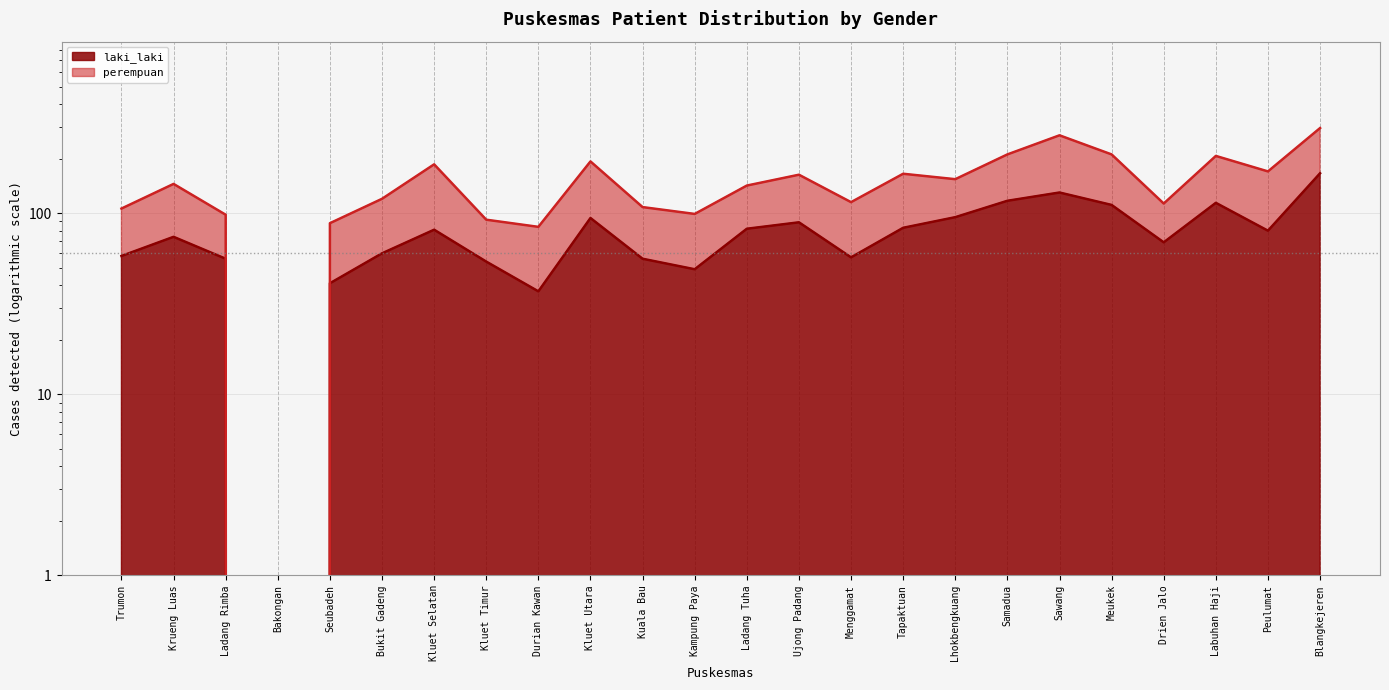

Rank the categories by value from highest to lowest.

Blangkejeren, Sawang, Samadua, Labuhan Haji, Meukek, Lhokbengkuang, Kluet Utara, Ujong Padang, Tapaktuan, Ladang Tuha, Kluet Selatan, Peulumat, Krueng Luas, Drien Jalo, Bukit Gadeng, Trumon, Menggamat, Ladang Rimba, Kuala Bau, Kluet Timur, Kampung Paya, Seubadeh, Durian Kawan, Bakongan